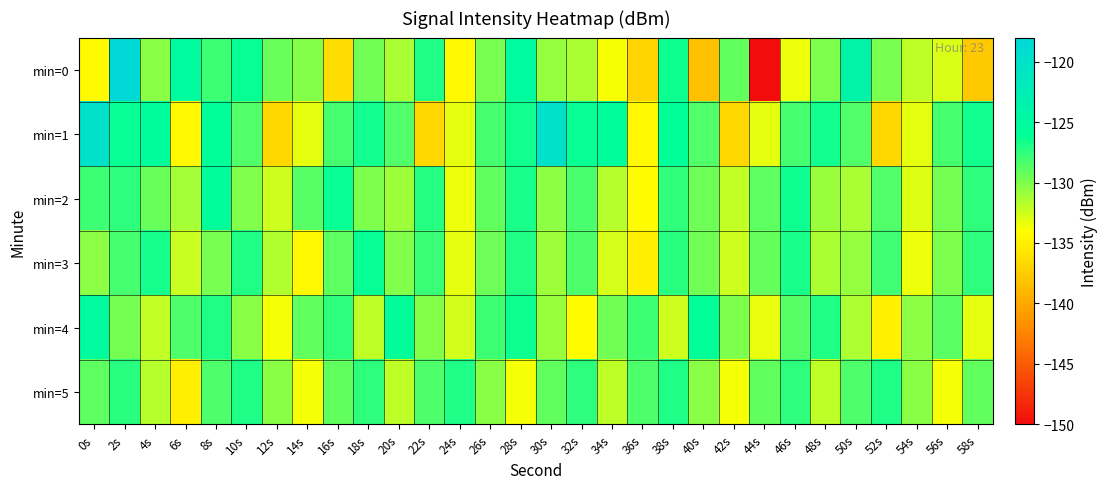

At which category is the sum across all series the highest?

2s